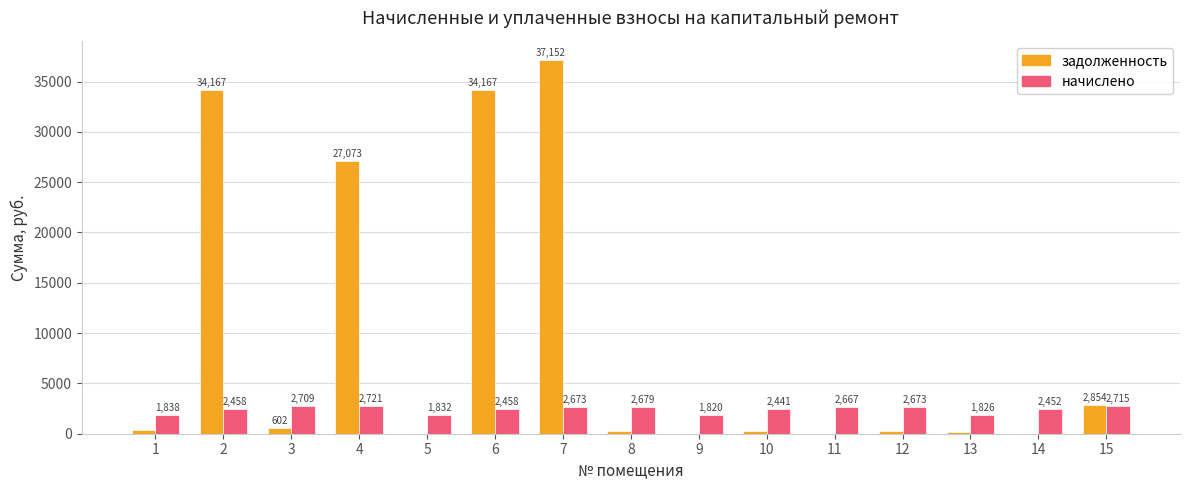

What is the approximate value of задолженность at 1?

324.3